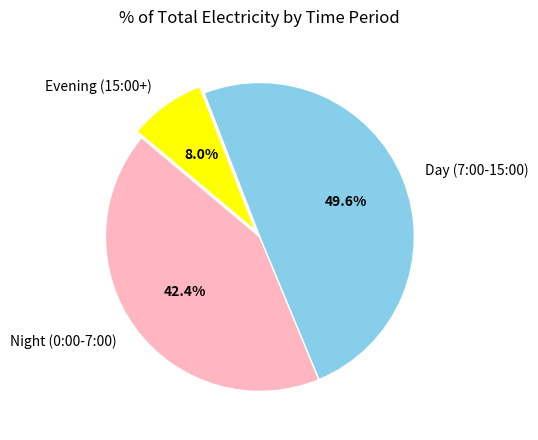

What is the ratio of the value at Day (7:00-15:00) to the value at Night (0:00-7:00)?

1.2